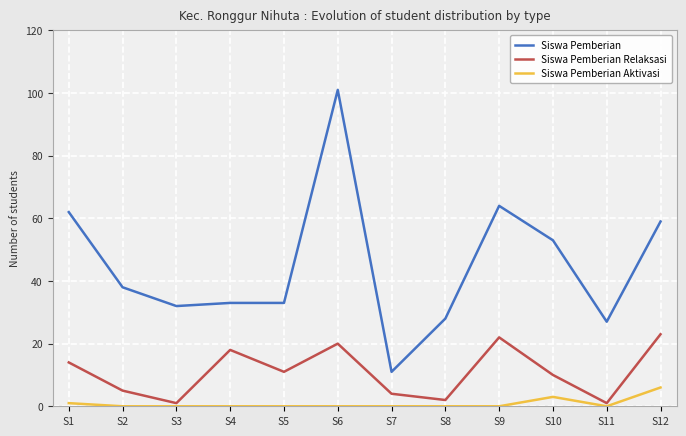

True or false: Siswa Pemberian and Siswa Pemberian Aktivasi cross at least once.

False